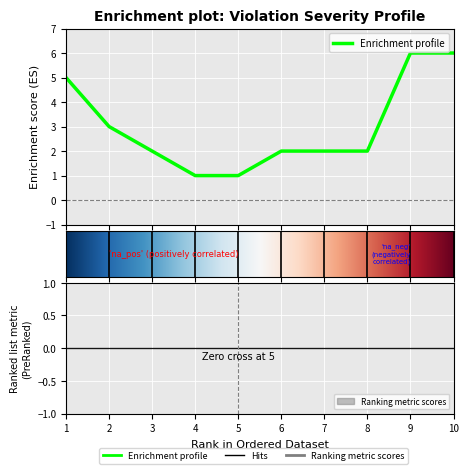

True or false: the data has more than 1 interior local peaks.

False